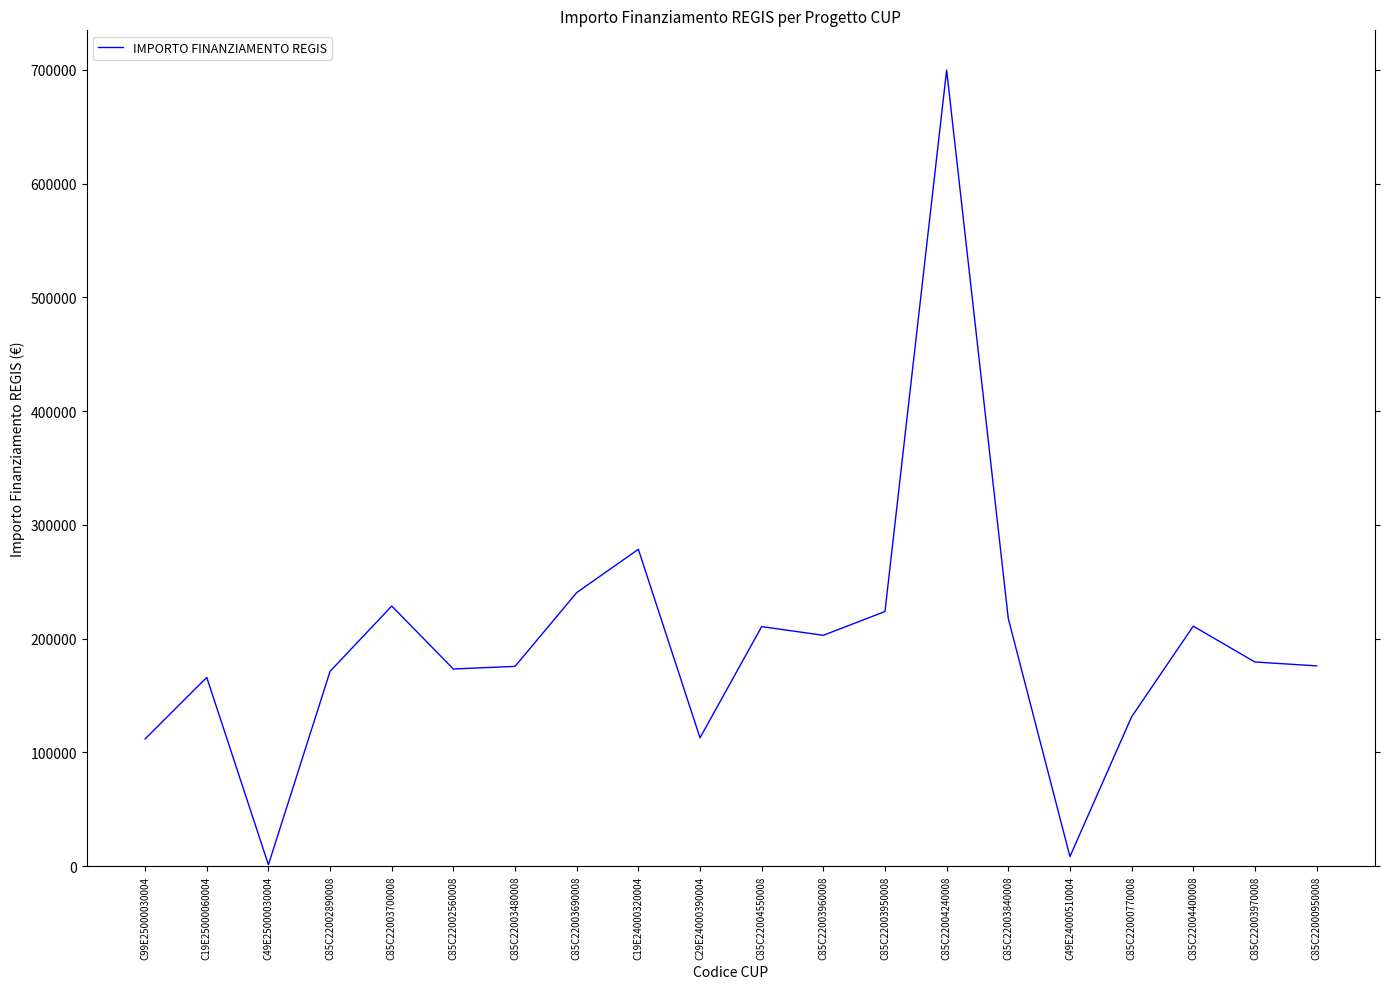

Does the chart display data point markers on the line(s)?

No